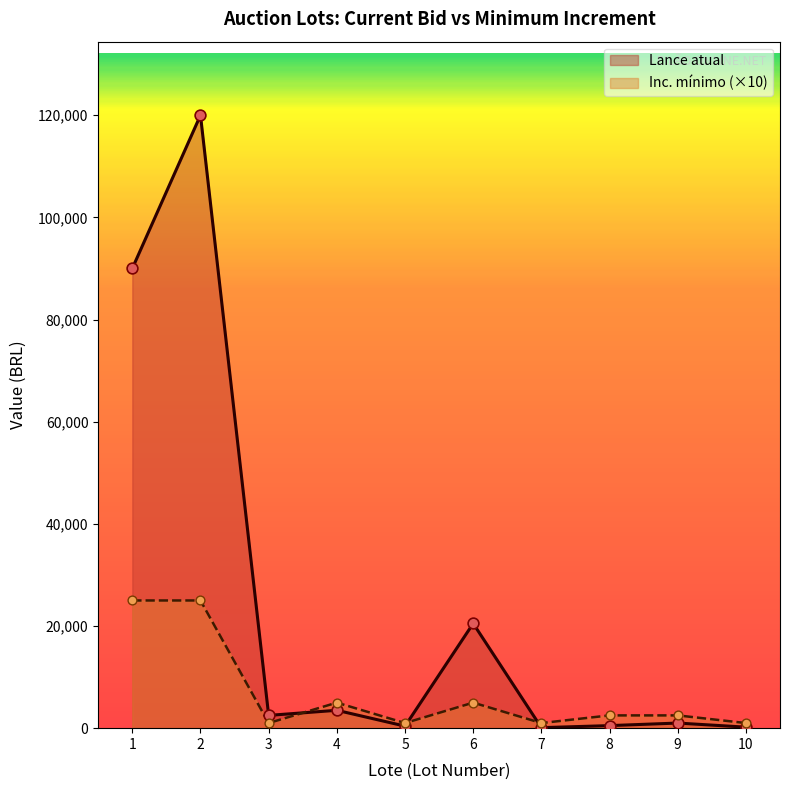

What are all the series names shown in the legend?

Lance atual, Inc. mínimo (×10)